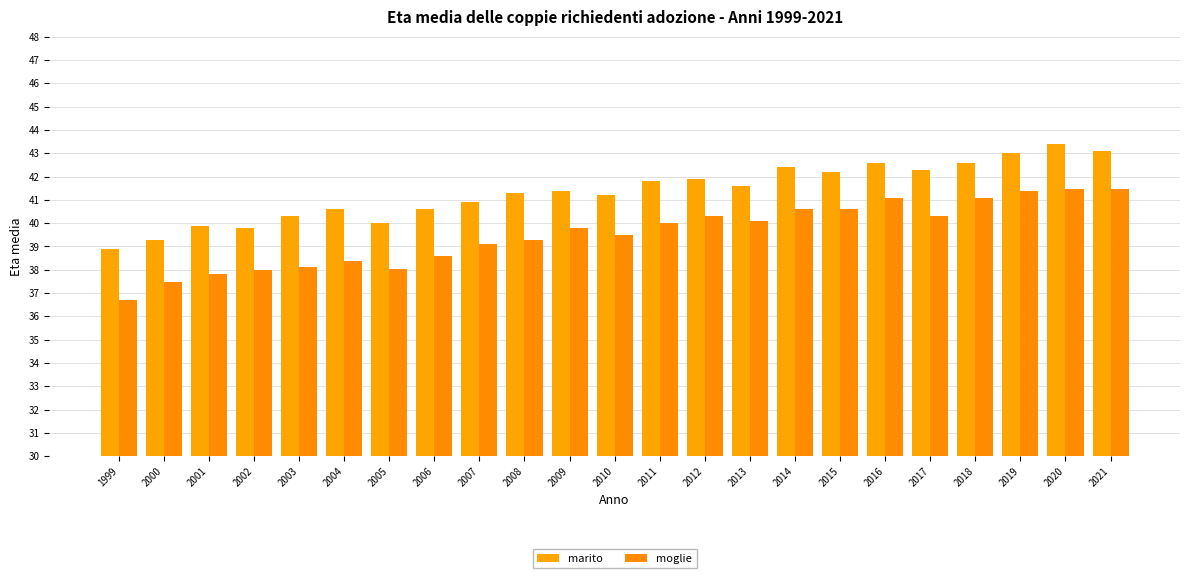

Reading left to right, what are all the values shown in this chart?

marito: 1999=38.9	2000=39.3	2001=39.9	2002=39.8	2003=40.3	2004=40.6	2005=40.0	2006=40.6	2007=40.9	2008=41.3	2009=41.4	2010=41.2	2011=41.8	2012=41.9	2013=41.6	2014=42.4	2015=42.2	2016=42.6	2017=42.3	2018=42.6	2019=43.0	2020=43.4	2021=43.1
moglie: 1999=36.7	2000=37.5	2001=37.8	2002=38.0	2003=38.1	2004=38.4	2005=38.0	2006=38.6	2007=39.1	2008=39.3	2009=39.8	2010=39.5	2011=40.0	2012=40.3	2013=40.1	2014=40.6	2015=40.6	2016=41.1	2017=40.3	2018=41.1	2019=41.4	2020=41.5	2021=41.5